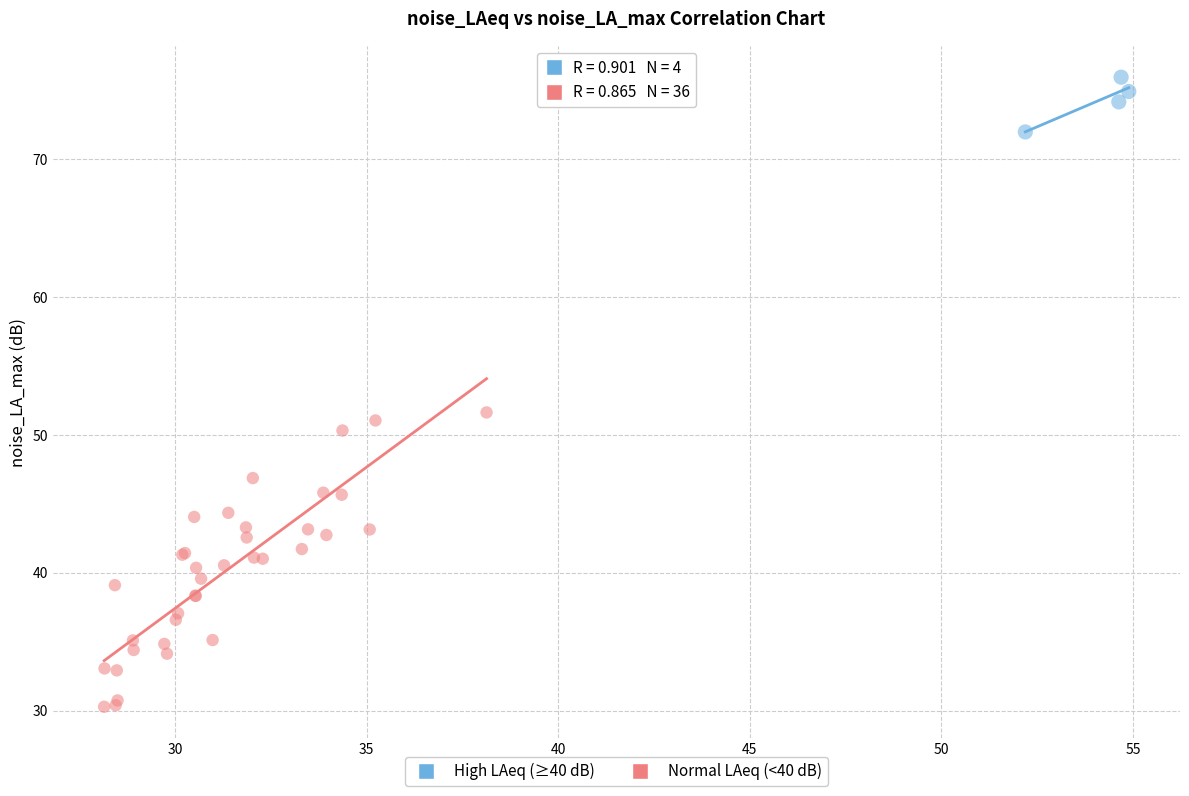

Which series has the largest Y range (max minus min)?

Normal LAeq (<40 dB)